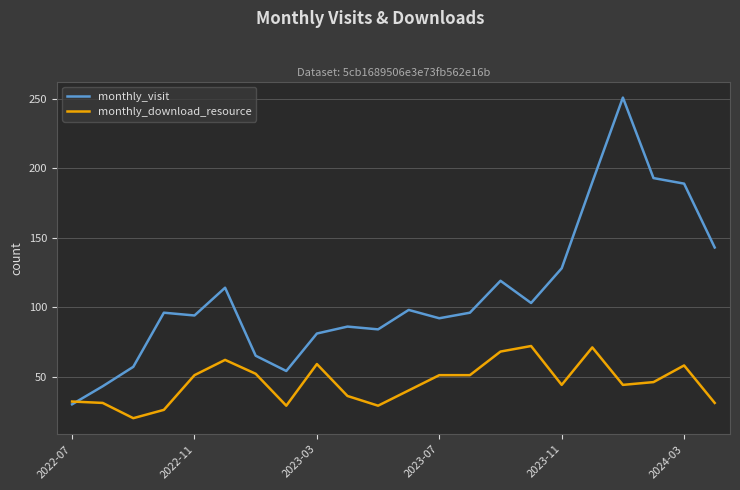

List the series in order of their peak value, highest first.

monthly_visit, monthly_download_resource